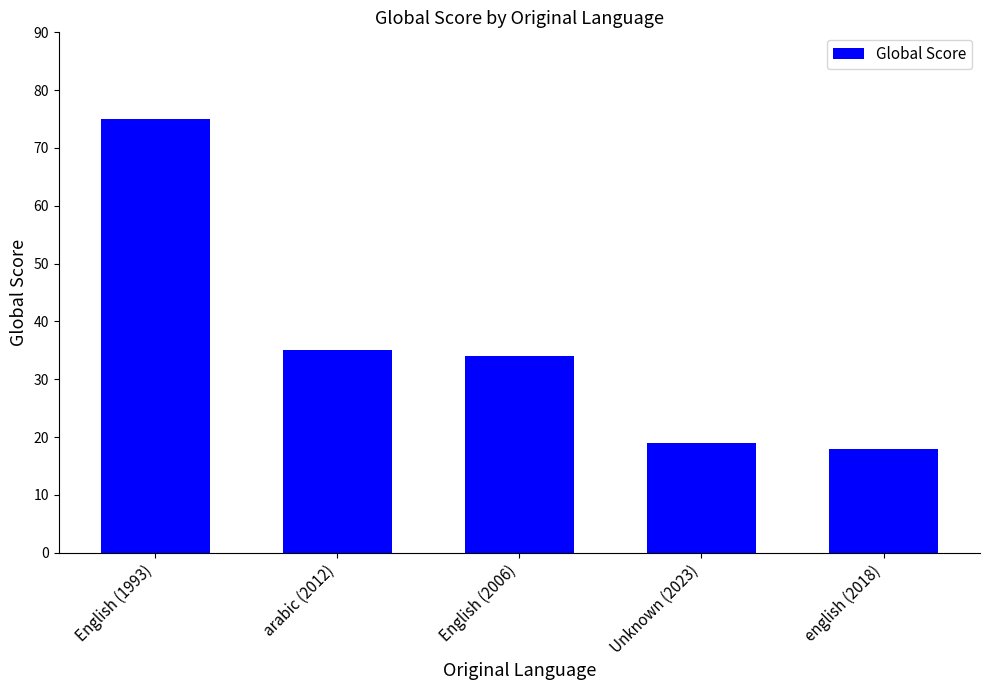

True or false: the data shows 19 at Unknown (2023).

True